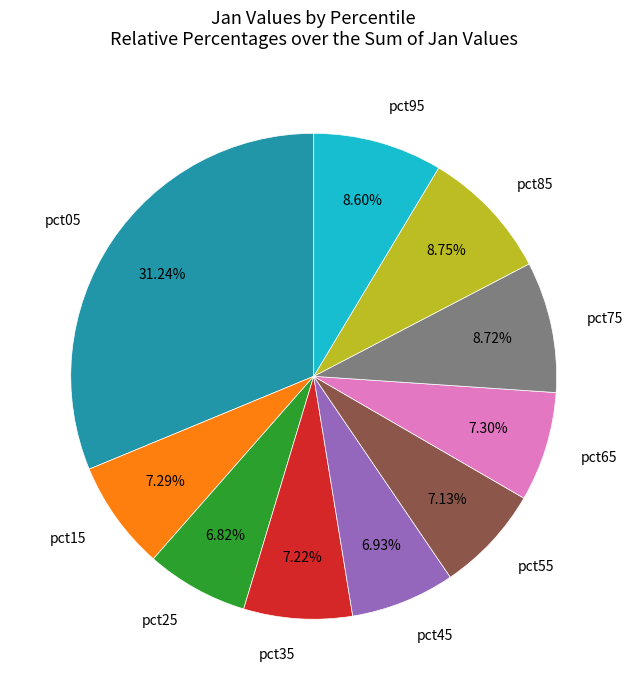

Does any single category account for the majority?

No